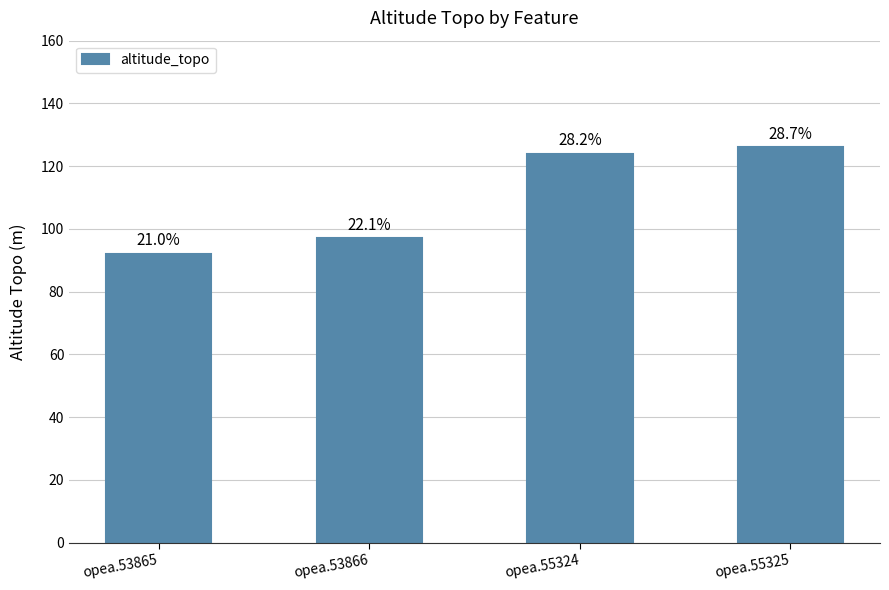

List the labels in order of value, smallest first.

opea.53865, opea.53866, opea.55324, opea.55325